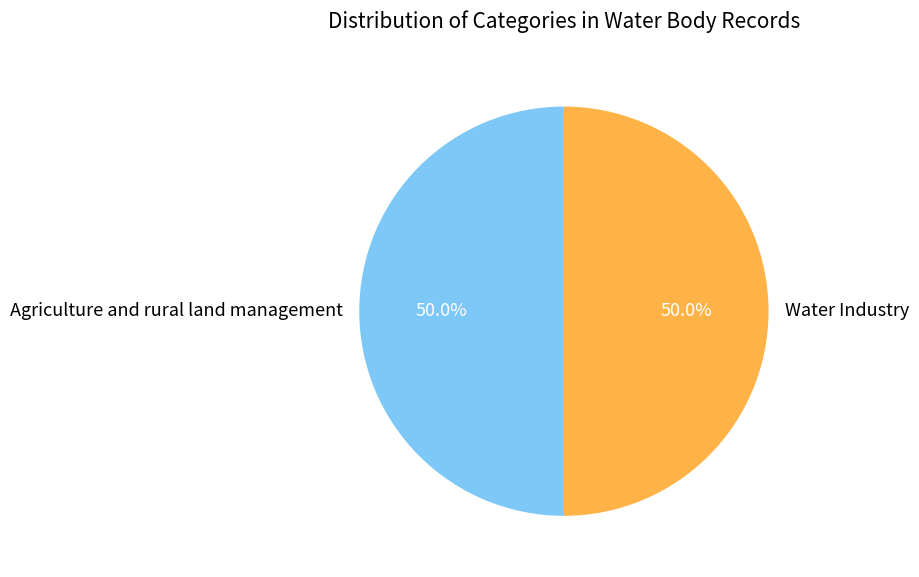

What percentage do Agriculture and rural land management and Water Industry together represent?

100.0%